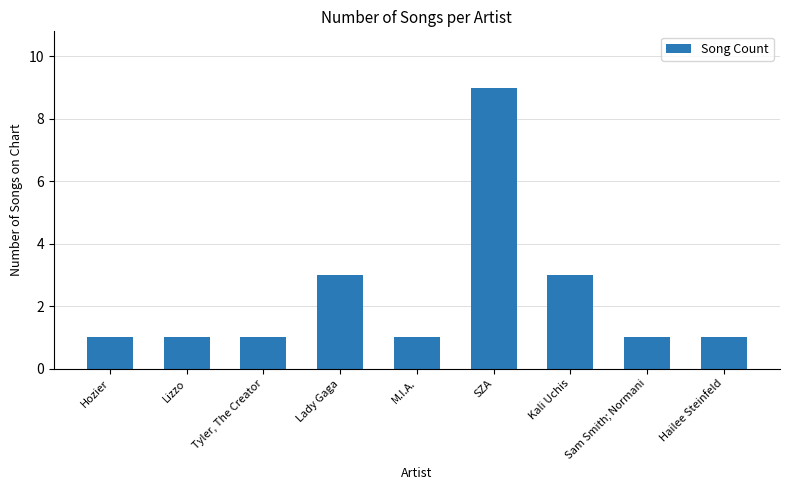

Reading left to right, extract all data points from this chart.

Hozier=1	Lizzo=1	Tyler, The Creator=1	Lady Gaga=3	M.I.A.=1	SZA=9	Kali Uchis=3	Sam Smith; Normani=1	Hailee Steinfeld=1